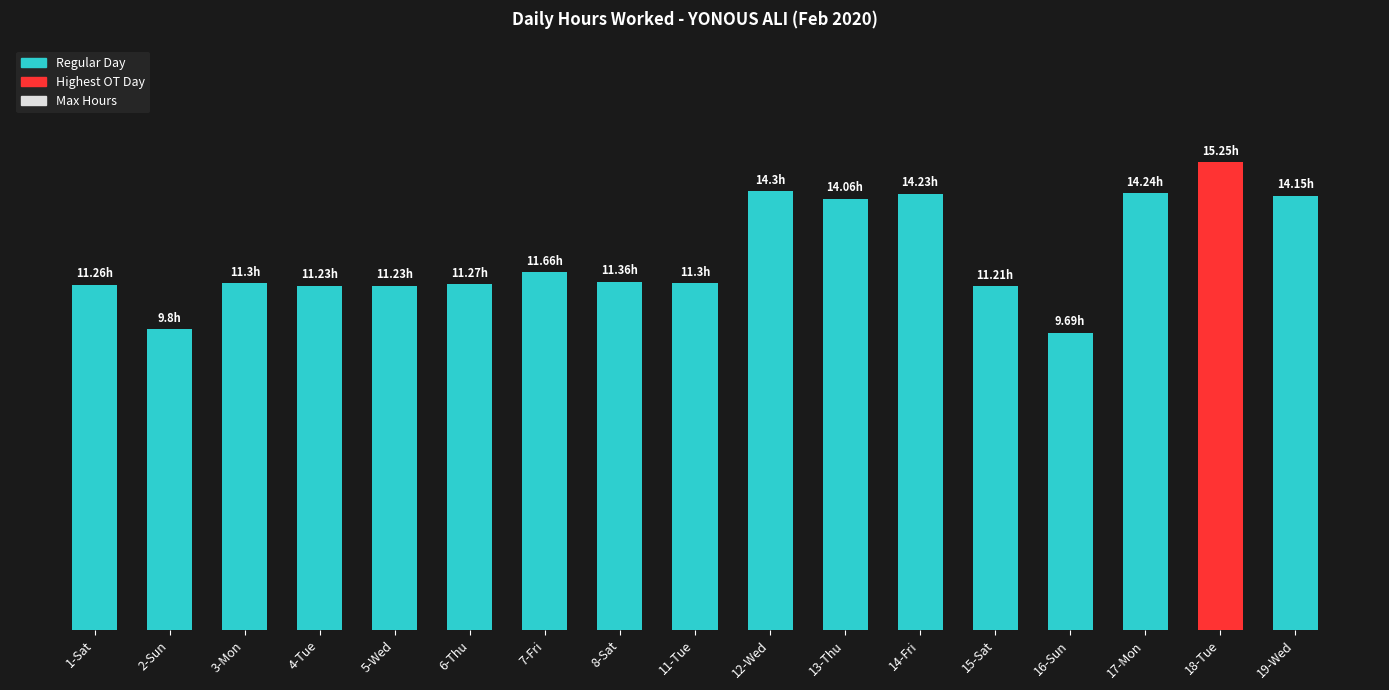

Is it true that the value at 1-Sat is 6.7?

False